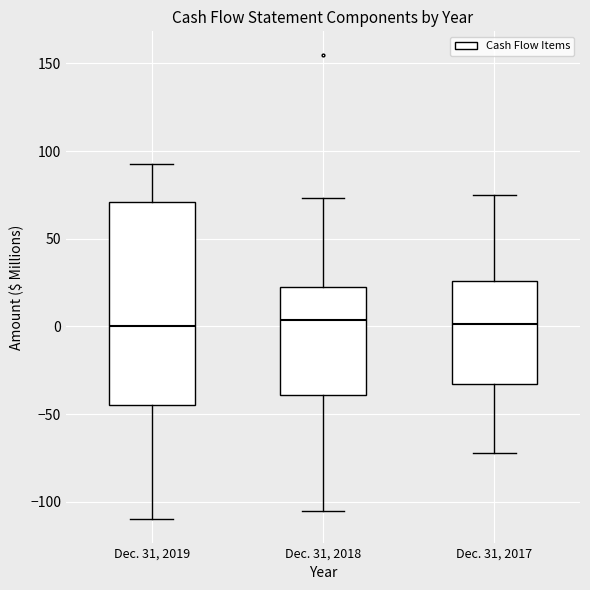

Reading left to right, transcribe this box plot: for each box, give where its median line is, the range the box spans, and where its two whiskers end, as read against the y-axis. The values are not printed on the chart, so give them approximately, as read against the axis.

Dec. 31, 2019: median 0, box -45 to 70, whiskers -110 to 95
Dec. 31, 2018: median 5, box -40 to 20, whiskers -105 to 75
Dec. 31, 2017: median 0, box -35 to 25, whiskers -70 to 75